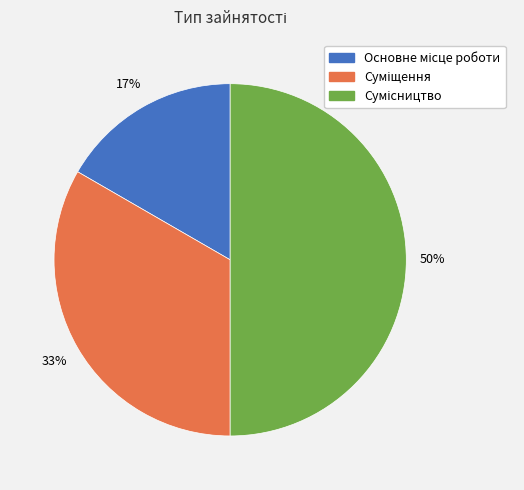

Count the number of slices in the pie.

3